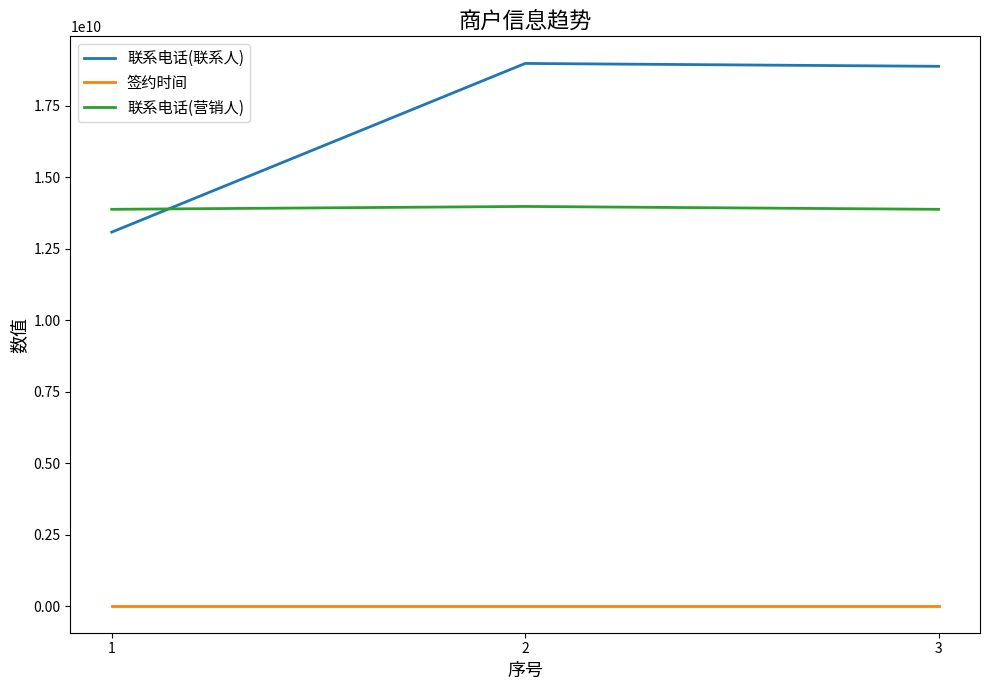

What is the smallest value displayed?

20150626